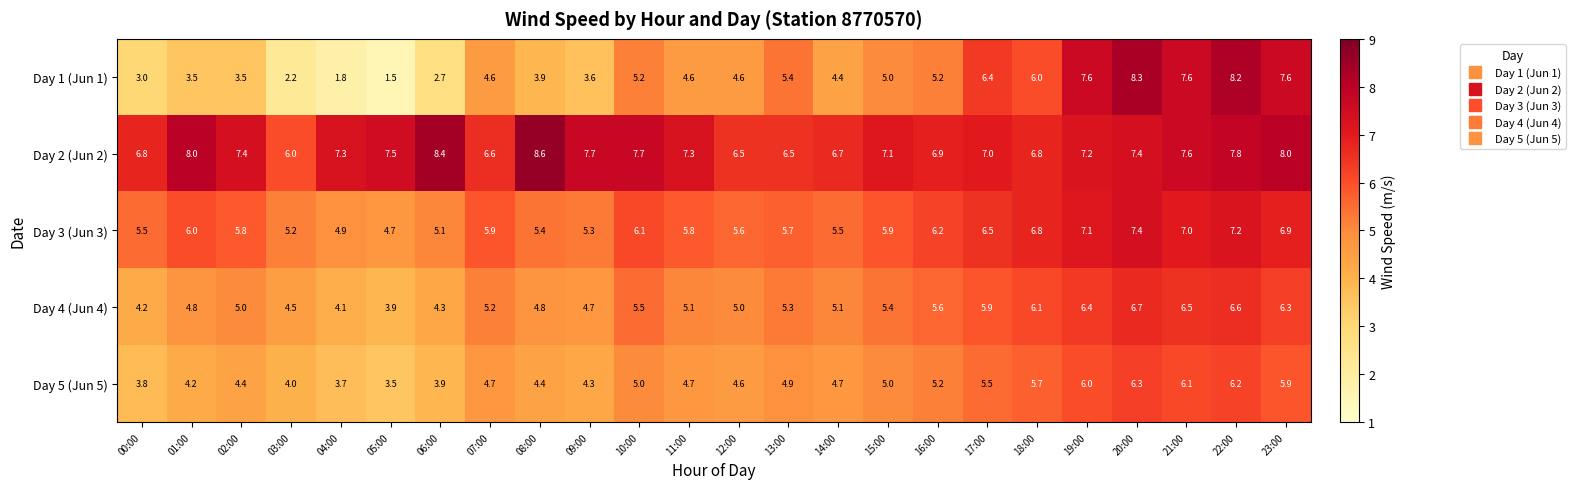

What is the difference between the maximum and second lowest values in the Day 3 (Jun 3) series?

2.5